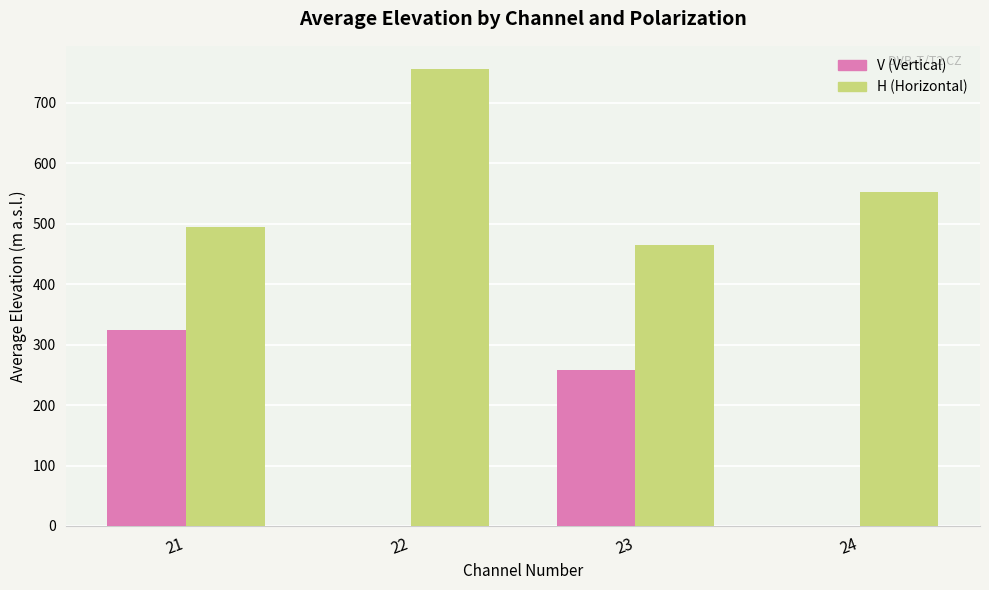

What value does the H (Horizontal) series have at 22?

756.6